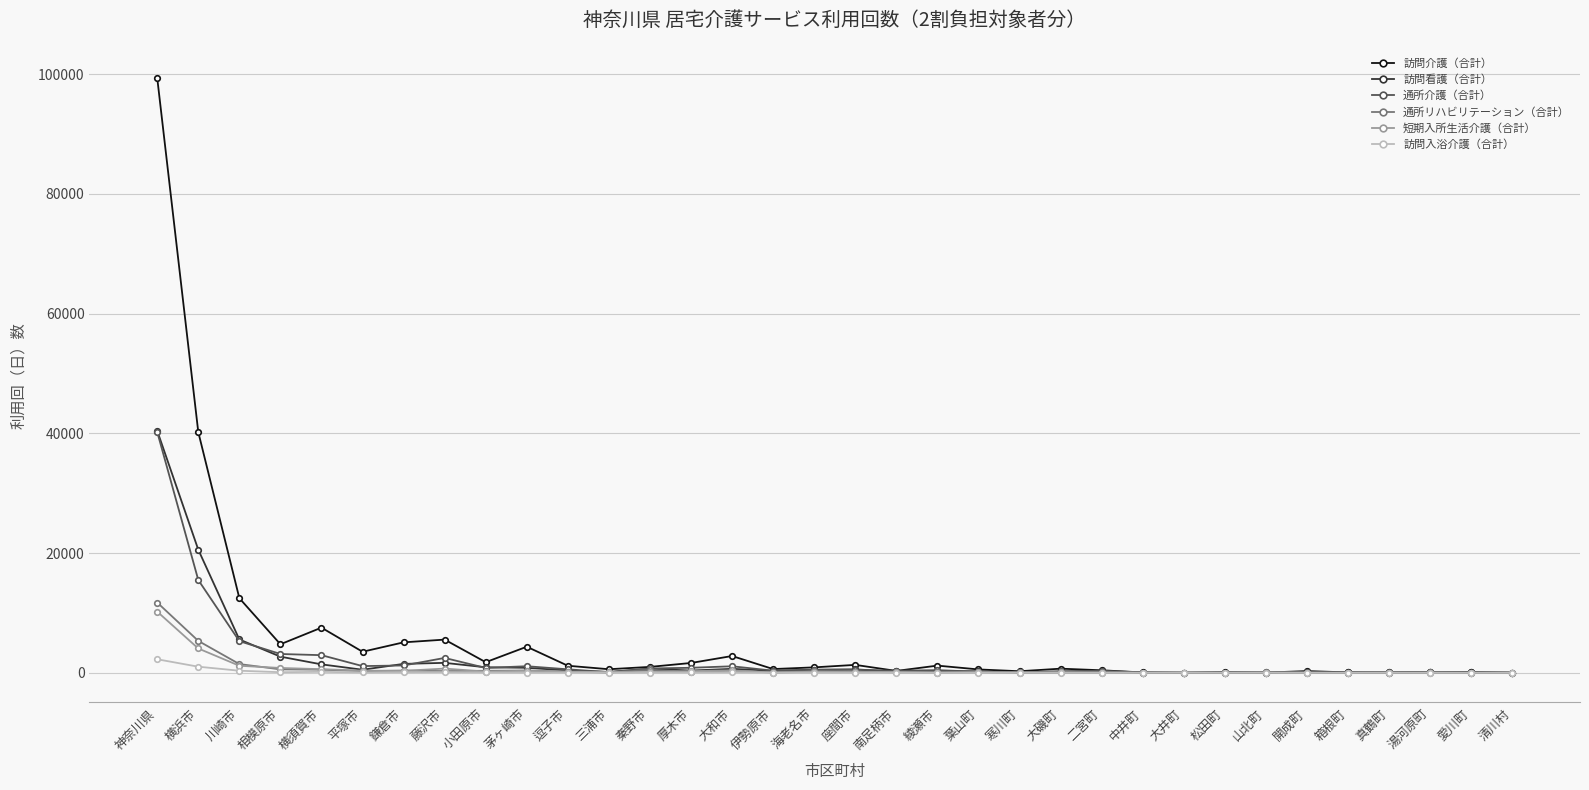

What is the maximum value for 訪問介護（合計）?

99388